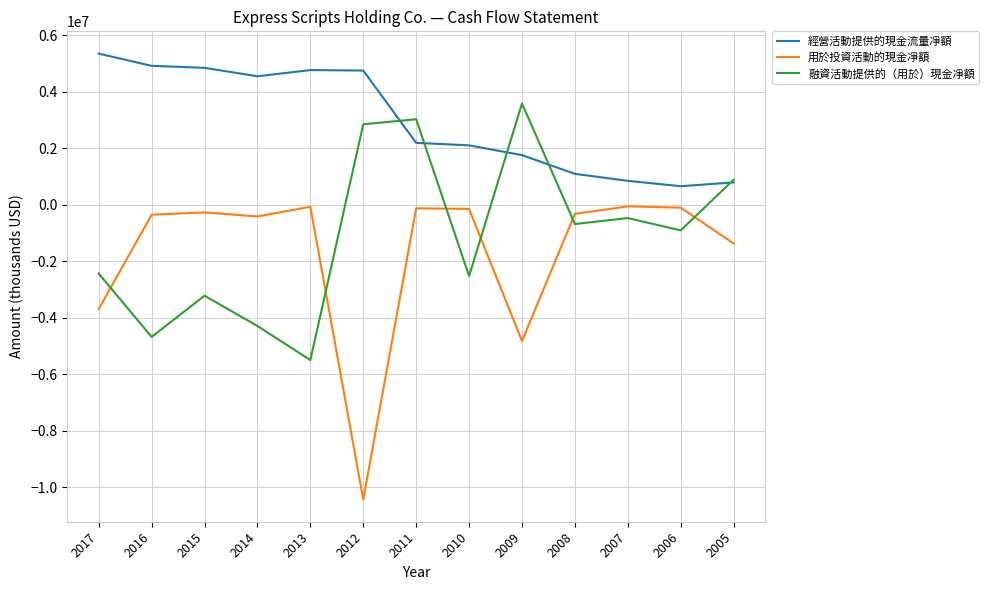

Which series has the widest spread of values?

用於投資活動的現金凈額